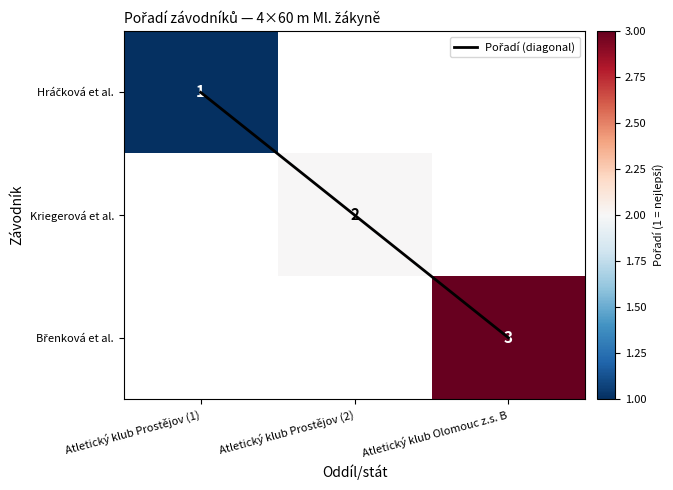

What is the greatest value displayed?

3.0